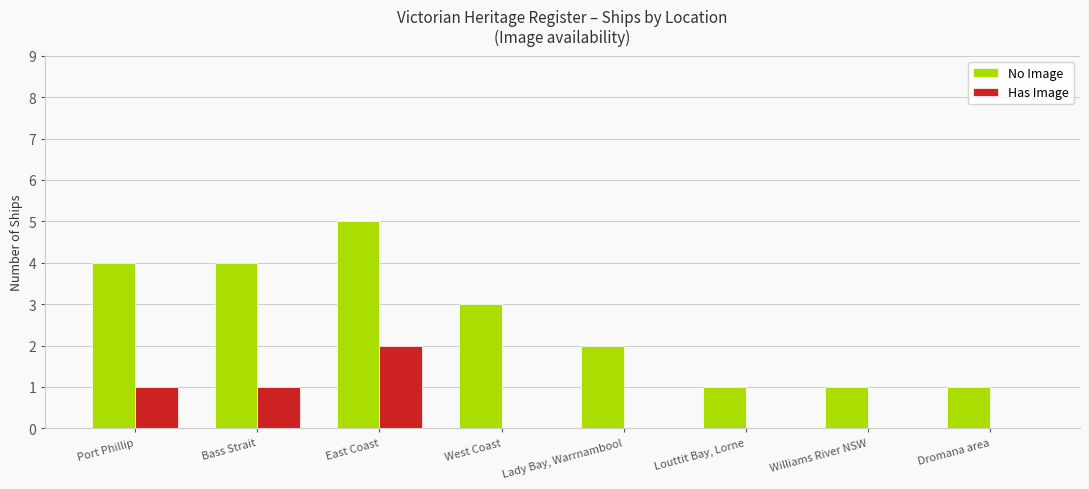

At which label does No Image reach its peak?

East Coast